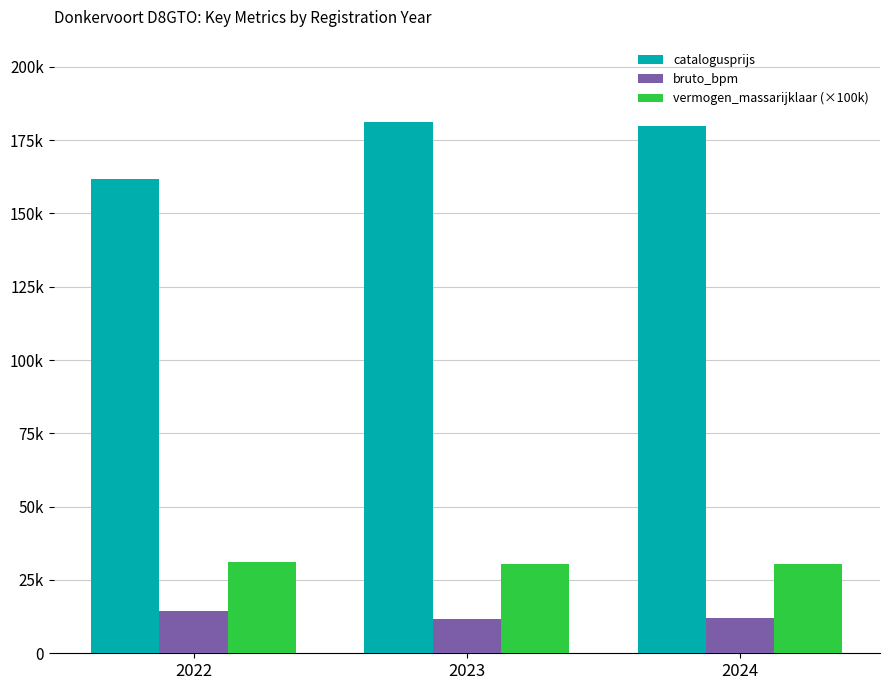

What are all the series names shown in the legend?

catalogusprijs, bruto_bpm, vermogen_massarijklaar (×100k)